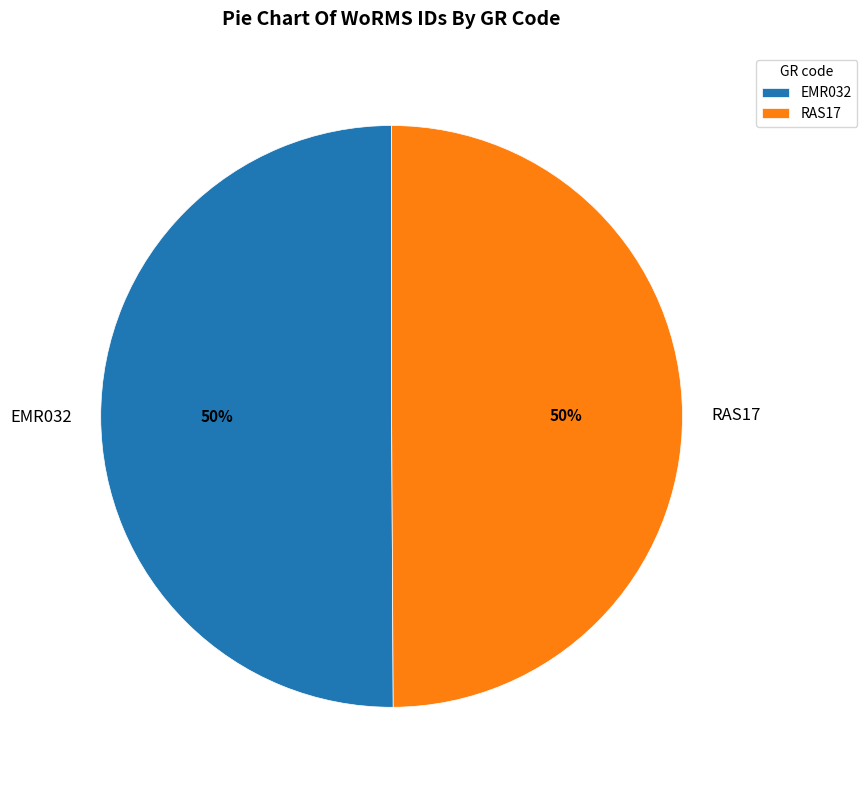

Count the number of slices in the pie.

2